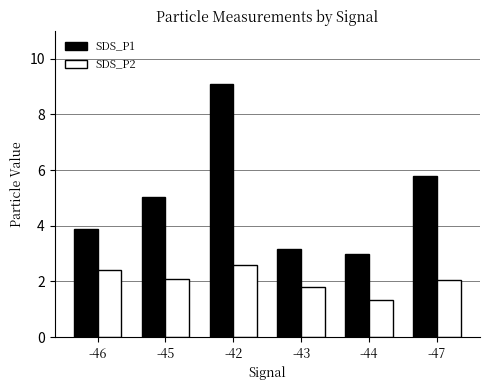

The SDS_P2 series shows 2.4 at -46. True or false?

True